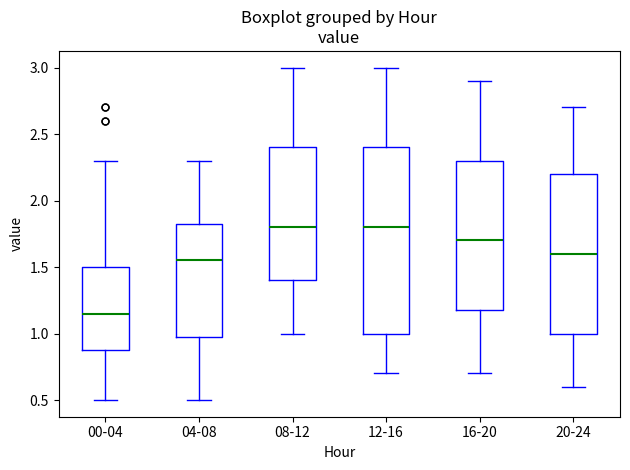

Reading left to right, transcribe this box plot: for each box, give where its median line is, the range the box spans, and where its two whiskers end, as read against the y-axis. The values are not printed on the chart, so give them approximately, as read against the axis.

00-04: median 1.15, box 0.90 to 1.50, whiskers 0.50 to 2.30
04-08: median 1.55, box 1.00 to 1.85, whiskers 0.50 to 2.30
08-12: median 1.80, box 1.40 to 2.40, whiskers 1.00 to 3.00
12-16: median 1.80, box 1.00 to 2.40, whiskers 0.70 to 3.00
16-20: median 1.70, box 1.20 to 2.30, whiskers 0.70 to 2.90
20-24: median 1.60, box 1.00 to 2.20, whiskers 0.60 to 2.70